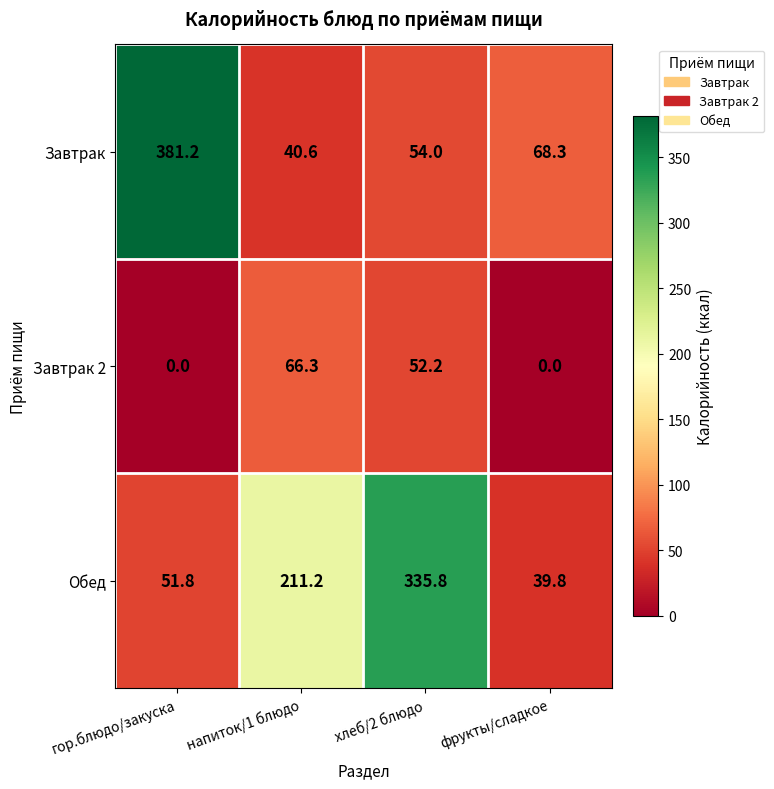

At which category does the chart reach its peak across all series?

гор.блюдо/закуска